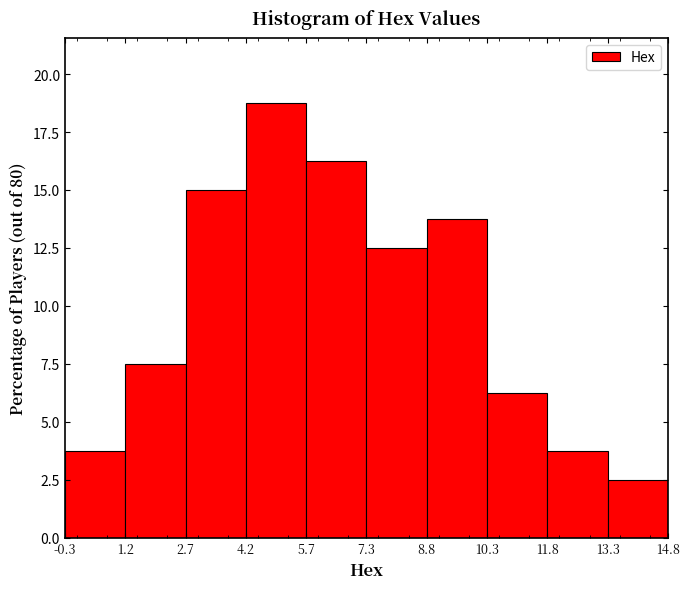

Which range on the x-axis has the tallest bar?

4.2 to 5.7